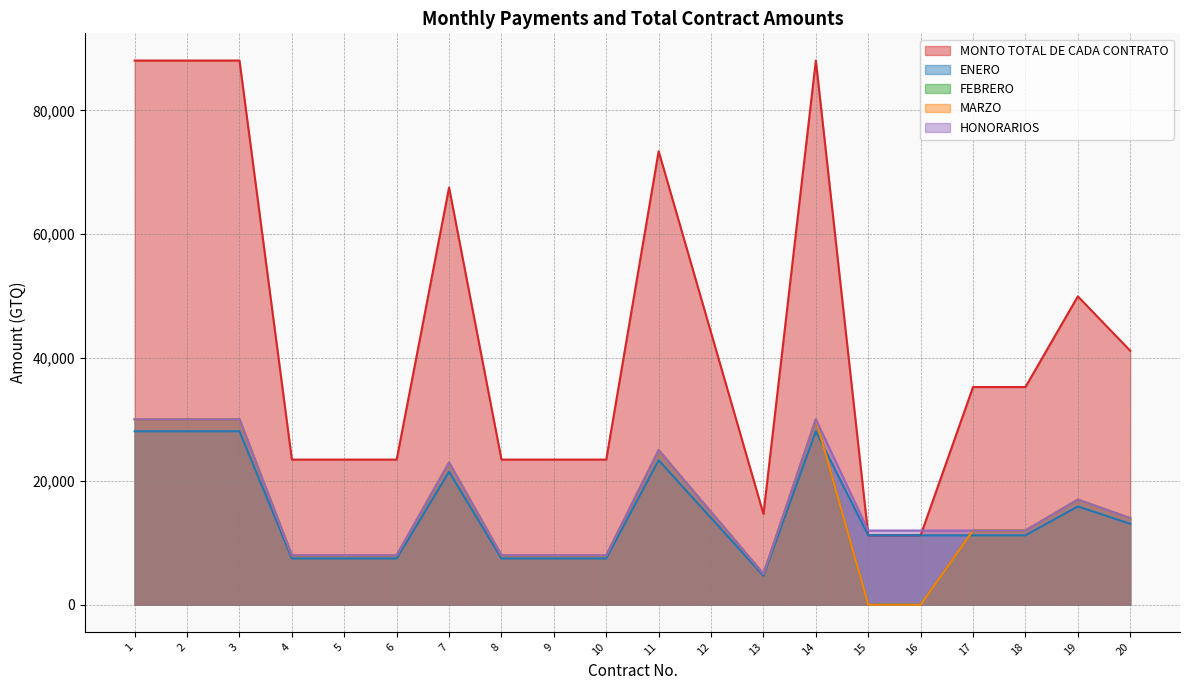

Where is FEBRERO nearest to the value 15000?

12